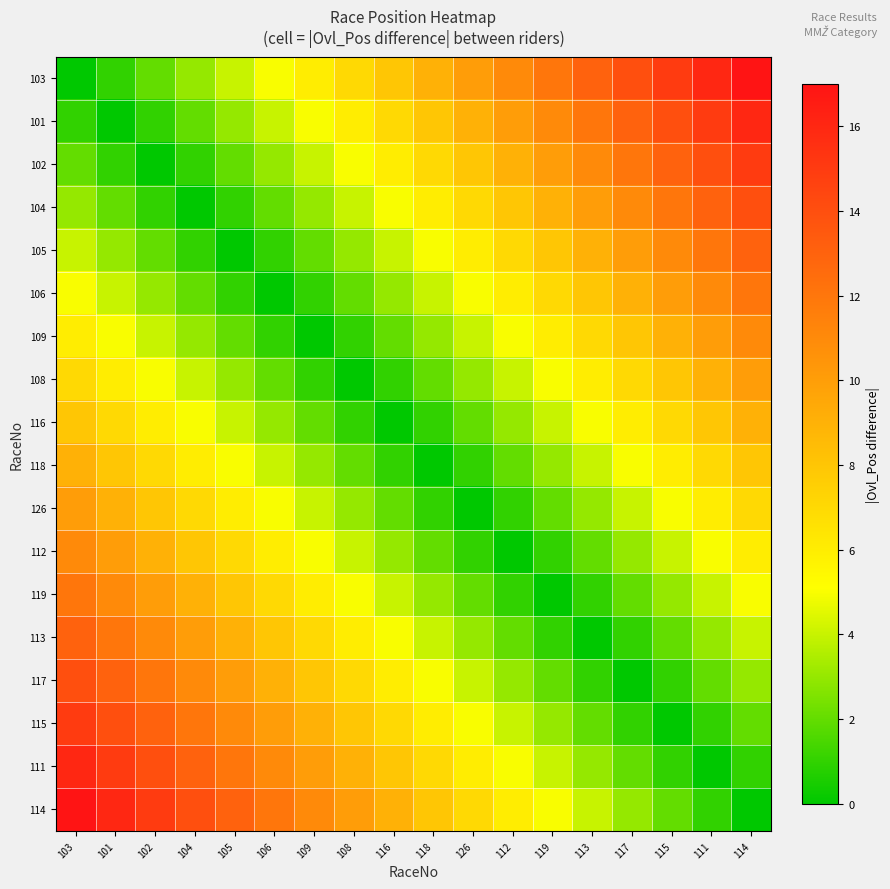

Which series has the largest range (max minus min)?

103